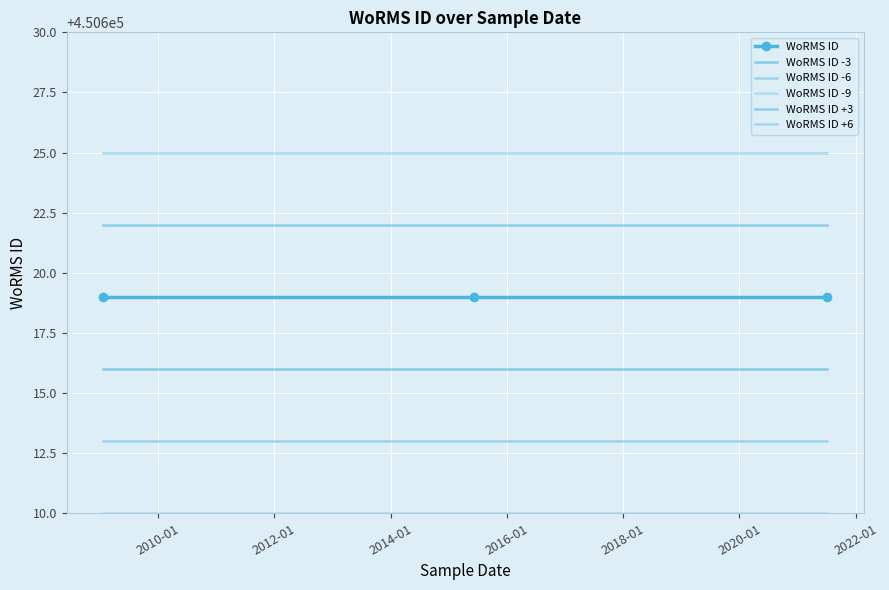

What is the value of the WoRMS ID -9 point at the 2nd from the left?

450610